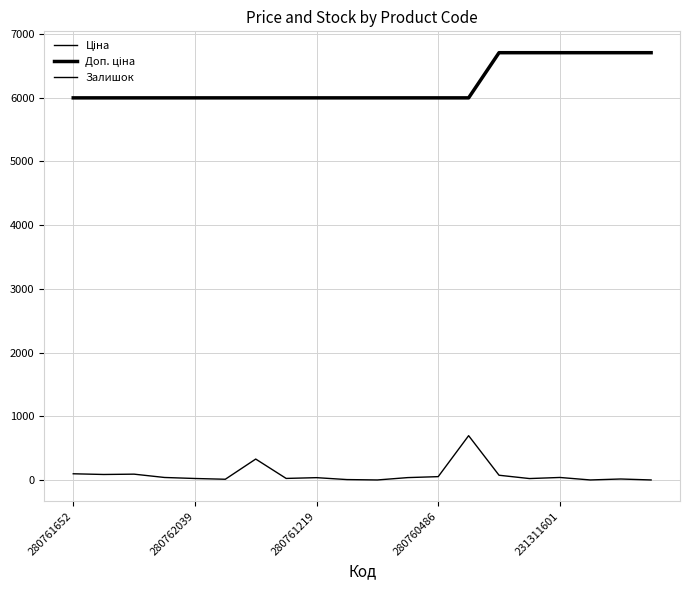

Reading left to right, list all the values displayed in this chart.

Ціна: 5996.8	5996.8	5996.8	5996.8	5996.8	5996.8	5996.8	5996.8	5996.8	5996.8	5996.8	5996.8	5996.8	5996.8	6705.7	6705.7	6705.7	6705.7	6705.7	6705.7
Доп. ціна: 5996.8	5996.8	5996.8	5996.8	5996.8	5996.8	5996.8	5996.8	5996.8	5996.8	5996.8	5996.8	5996.8	5996.8	6705.7	6705.7	6705.7	6705.7	6705.7	6705.7
Залишок: 97.0	86.0	91.0	39.0	23.0	11.0	328.0	24.0	36.0	6.0	0.0	37.0	52.0	695.0	74.0	22.0	39.0	0.0	15.0	0.0